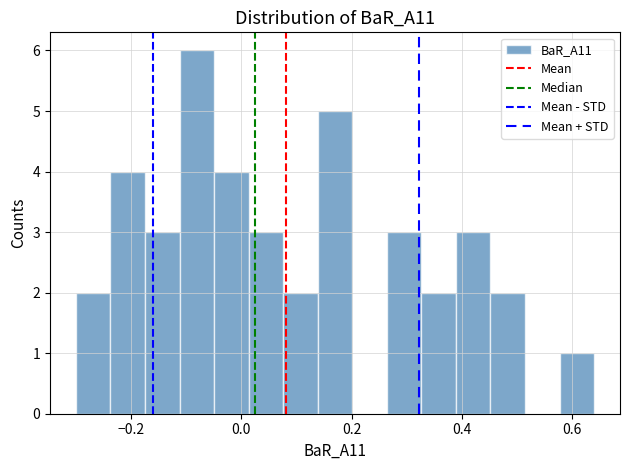

Around what value on the x-axis is the tallest bar? Give the approximate position of its centre, as read against the axis.

-0.08